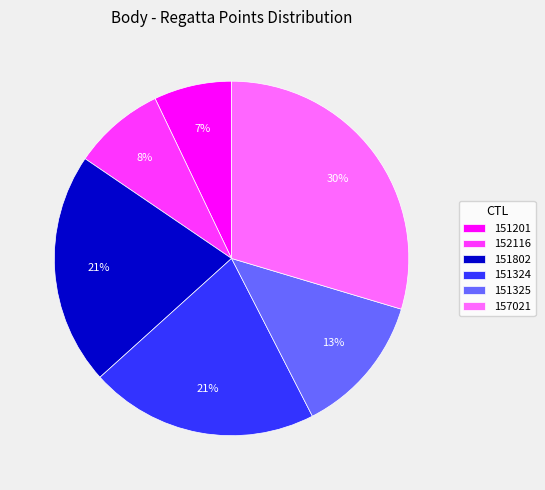

Is there any slice that represents more than half of the pie?

No